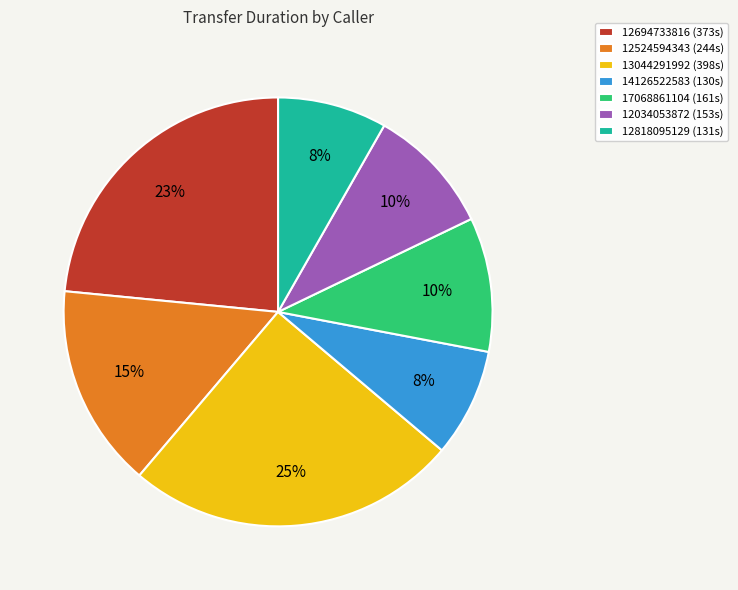

Is there any slice that represents more than half of the pie?

No